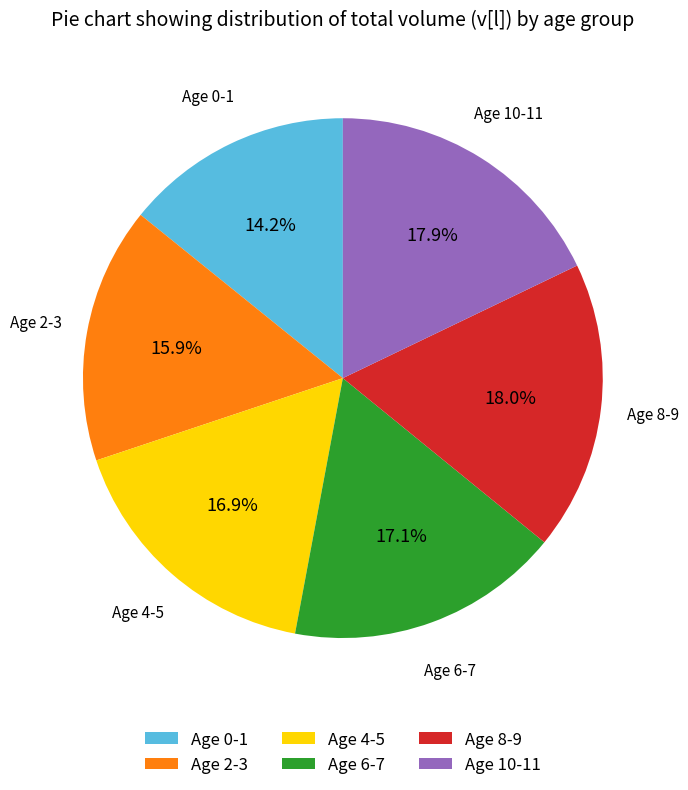

What is the ratio of the value at Age 2-3 to the value at Age 10-11?

0.9